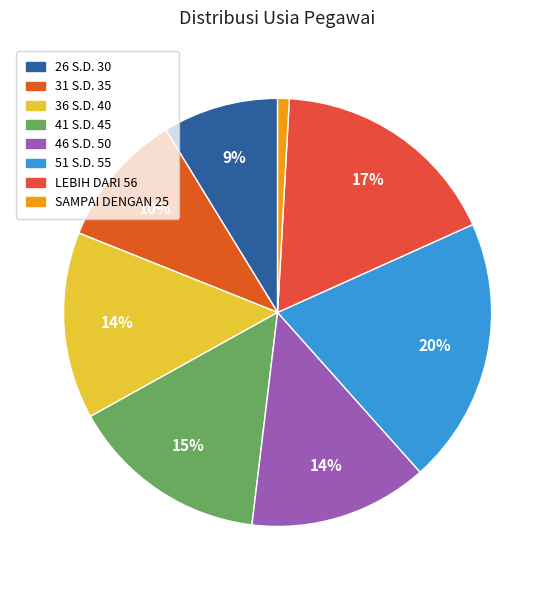

What percentage is the 46 S.D. 50 slice, to the nearest percent?

14%